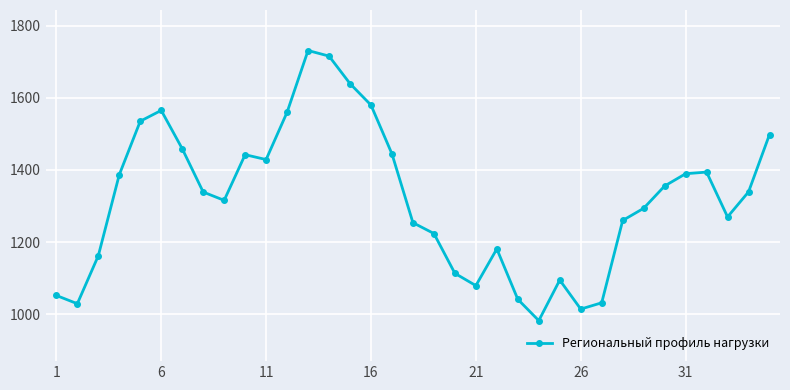

True or false: the data has more than 2 interior local peaks.

True